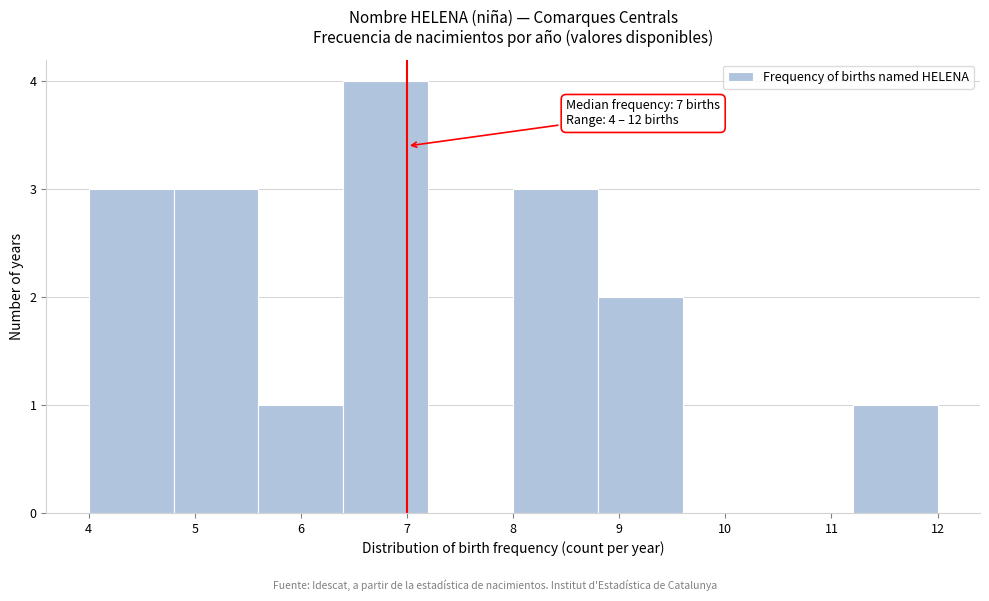

Which range on the x-axis has the tallest bar?

6.4 to 7.2